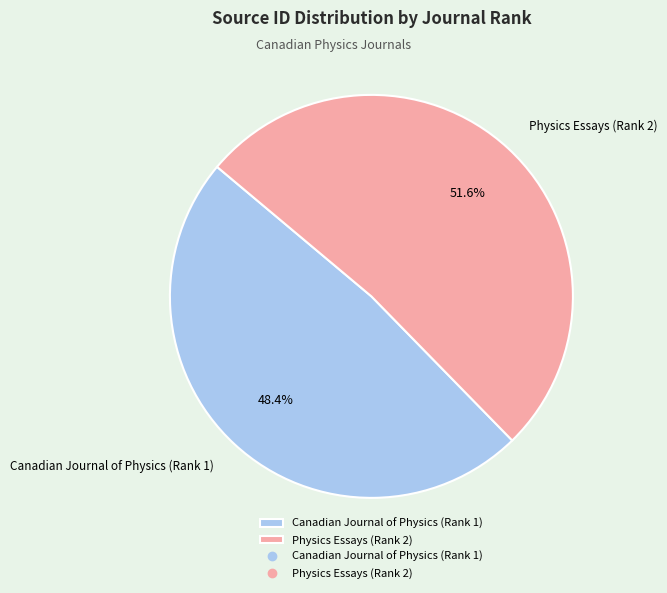

To the nearest percent, what is the average slice percentage?

50%